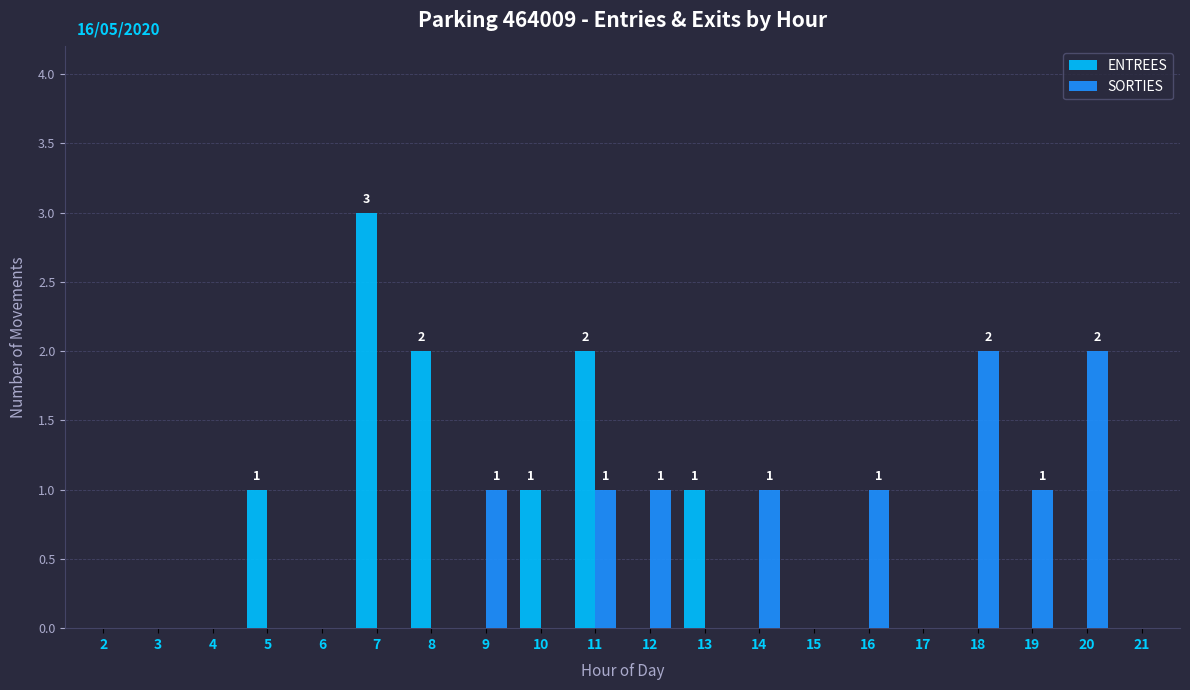

The value of ENTREES at 9 is 0. True or false?

True